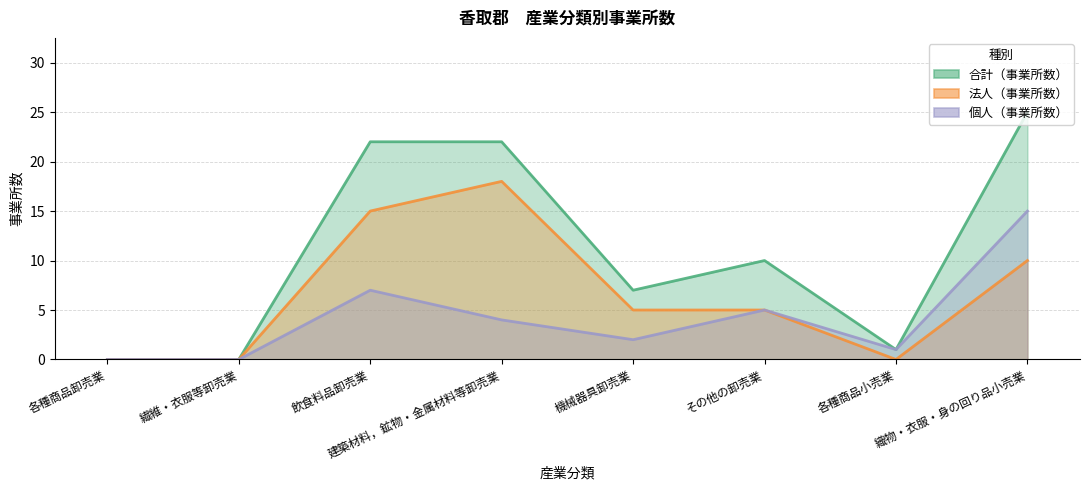

How many distinct data groups are displayed?

3